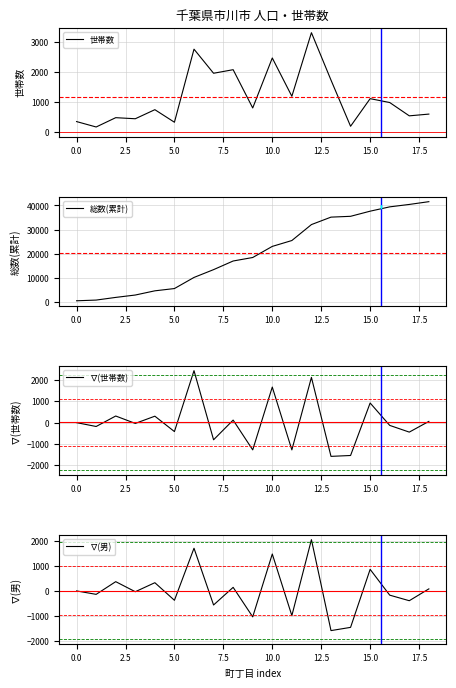

True or false: ∇(世帯数) has a value of -288 at 0.0.

False